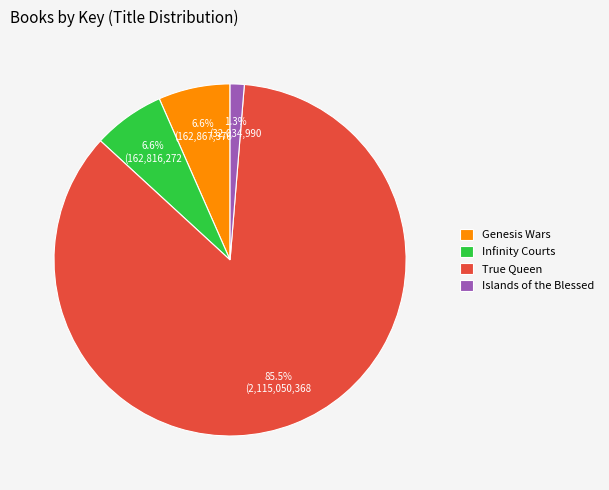

Between Infinity Courts and Islands of the Blessed, which is larger?

Infinity Courts